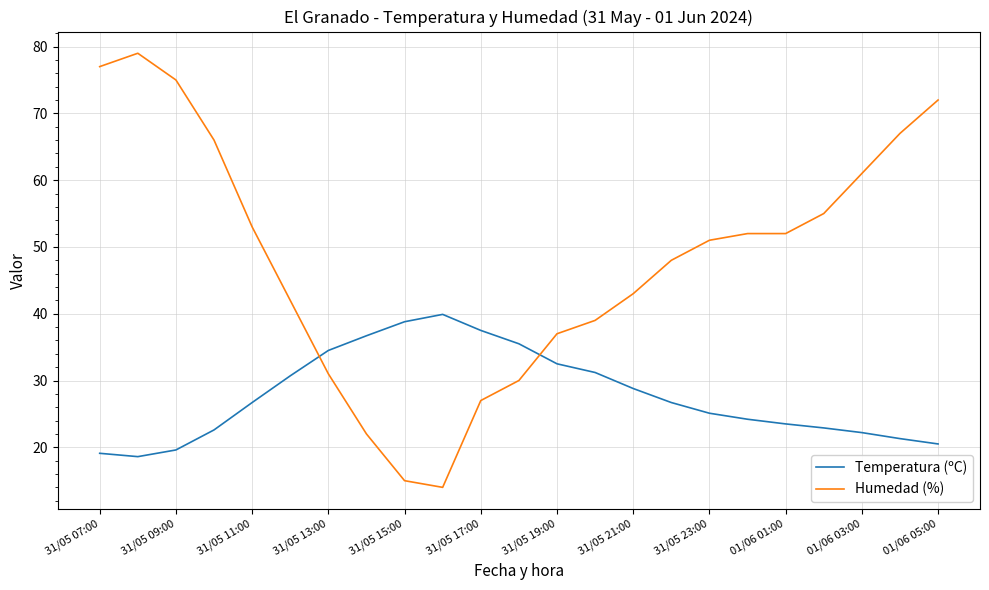

How many series are shown in this chart?

2